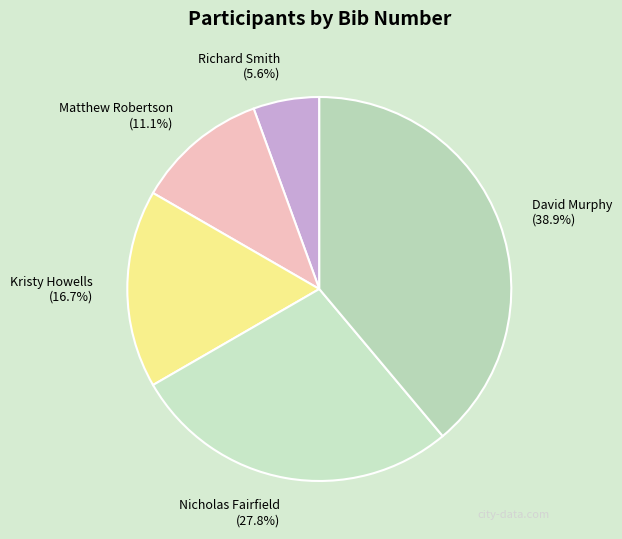

Which slice is the smallest?

Richard Smith